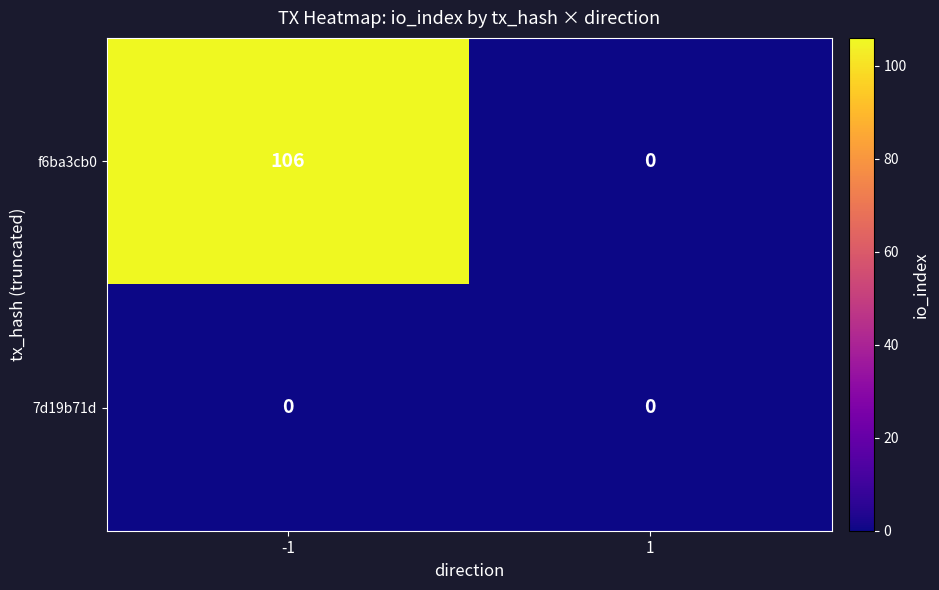

Which series has the largest total across all categories?

f6ba3cb0